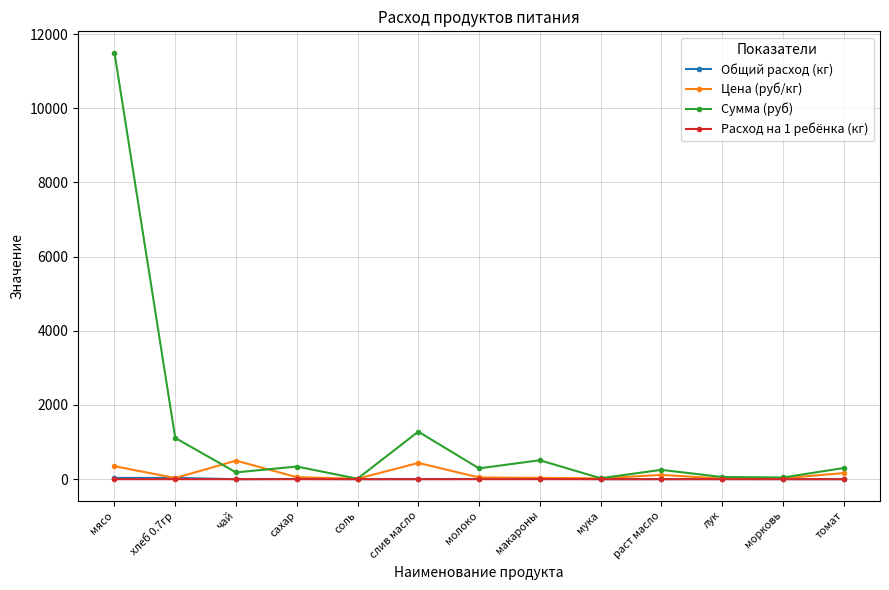

Which series has the widest spread of values?

Сумма (руб)